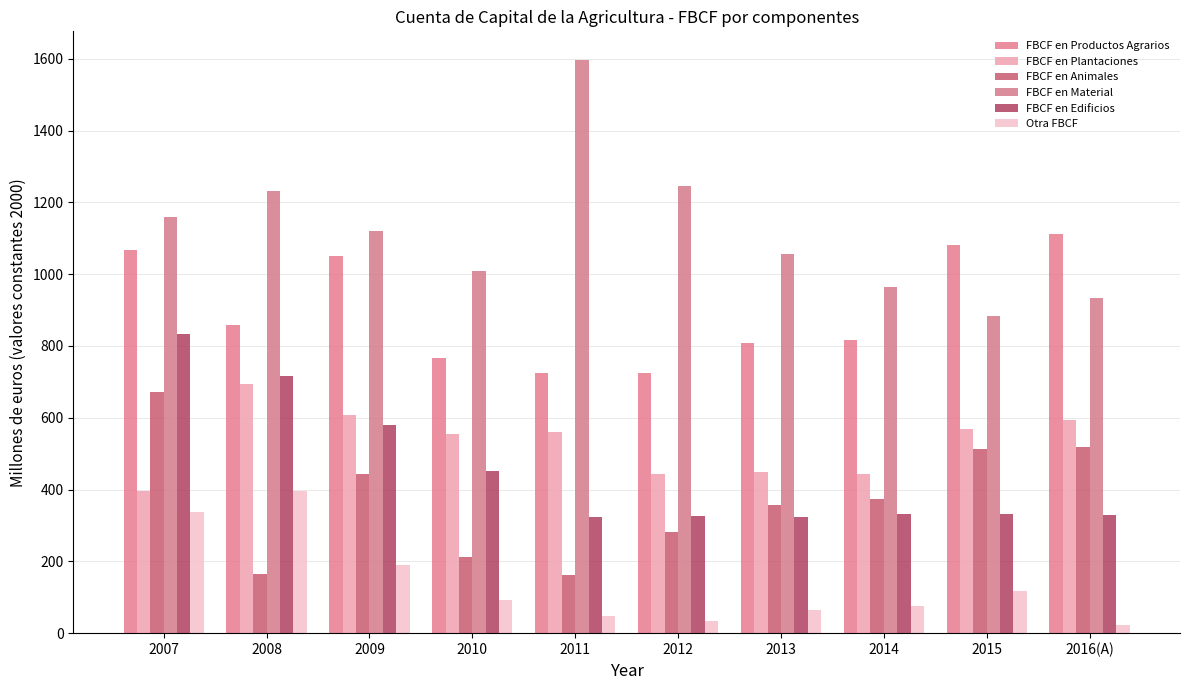

What is the total value across all series at 2016(A)?

3509.3